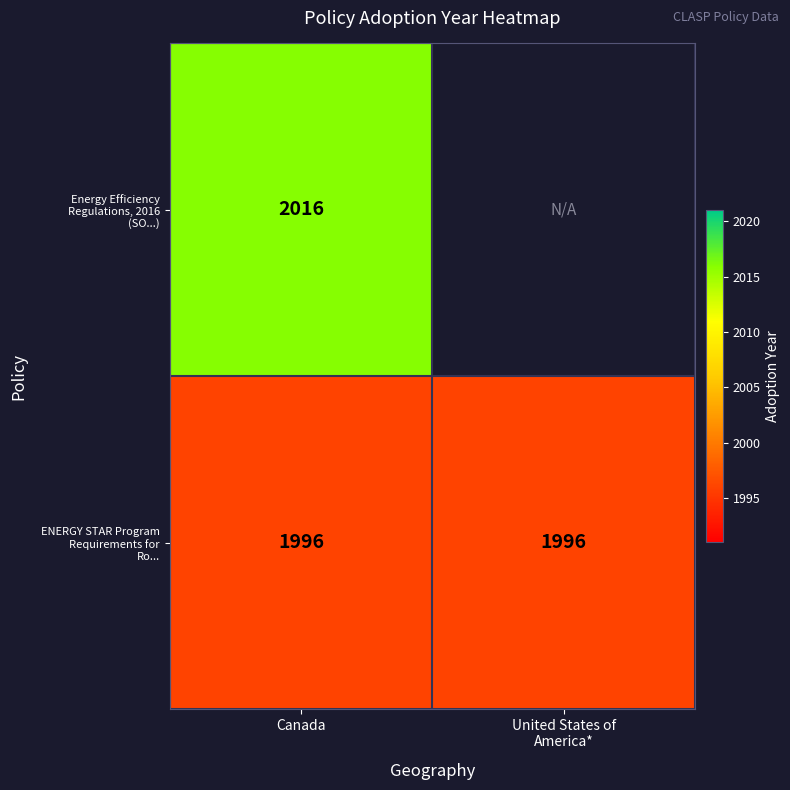

What is the difference between the highest and lowest values at Canada?

20